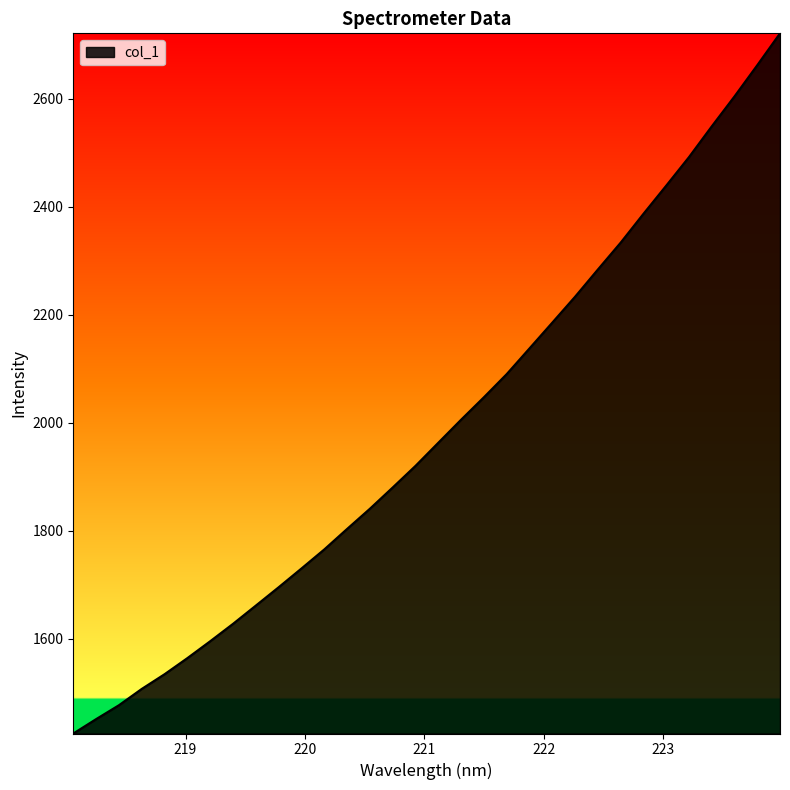

What is the greatest value displayed?

2721.1